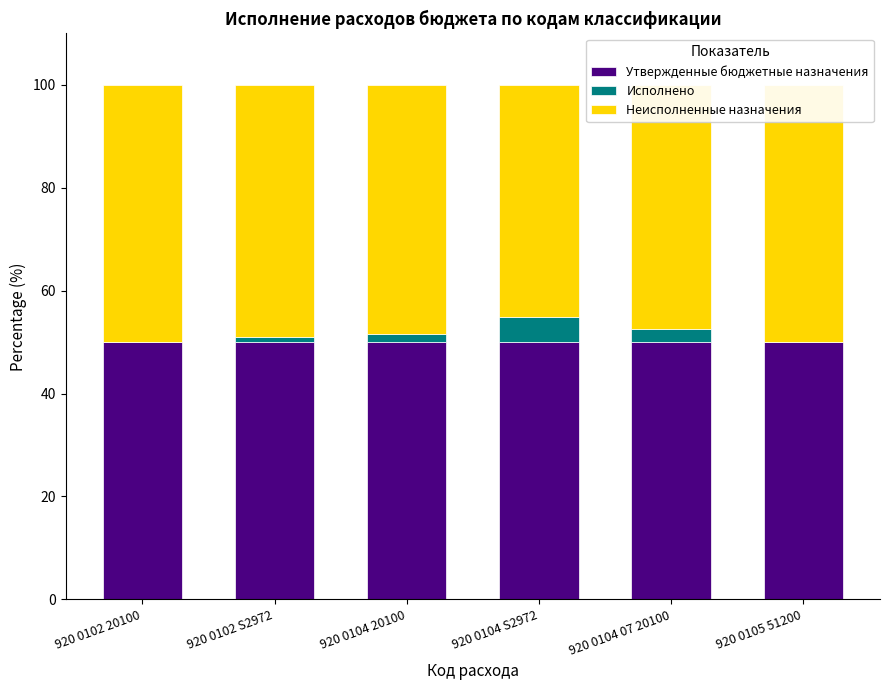

At how many categories does at least one series exceed 26?

6